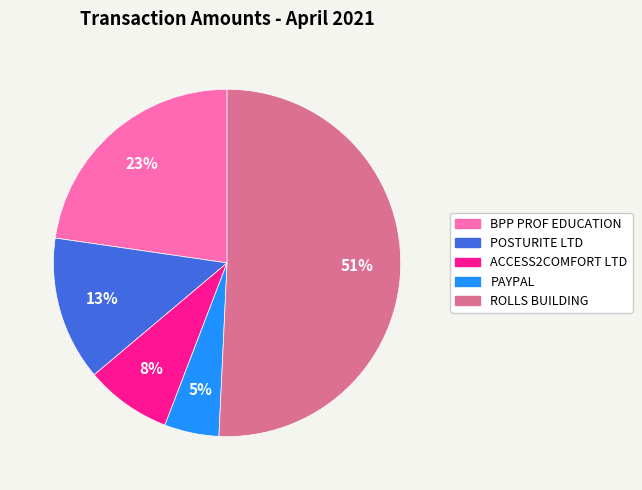

What percentage is the POSTURITE LTD slice, to the nearest percent?

13%